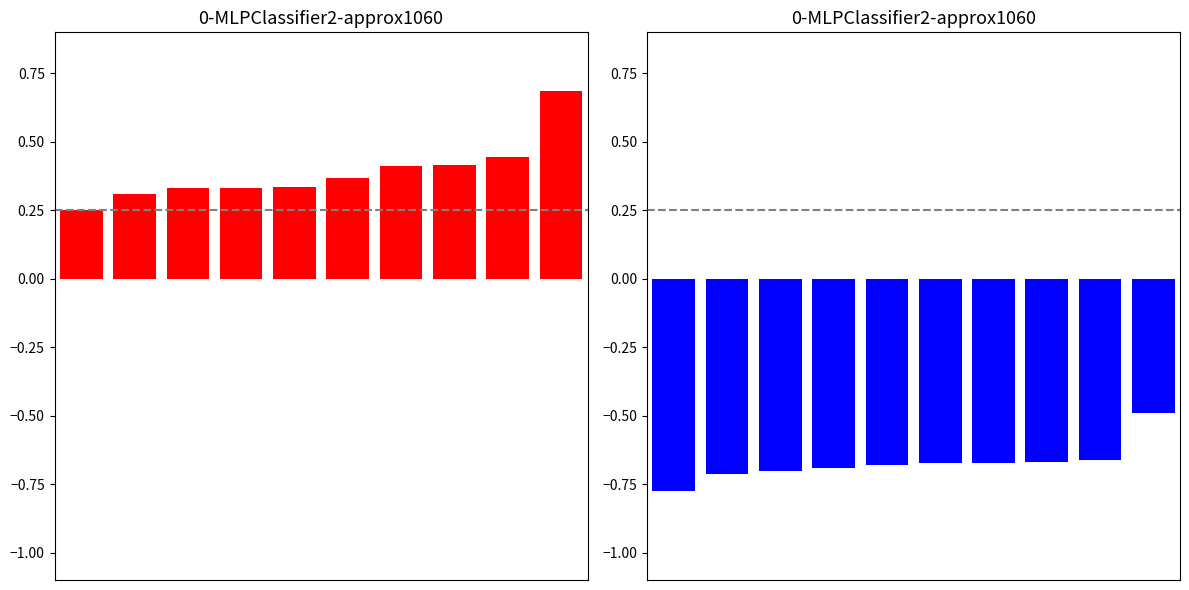

Which category has the highest value in the Jan series?

9